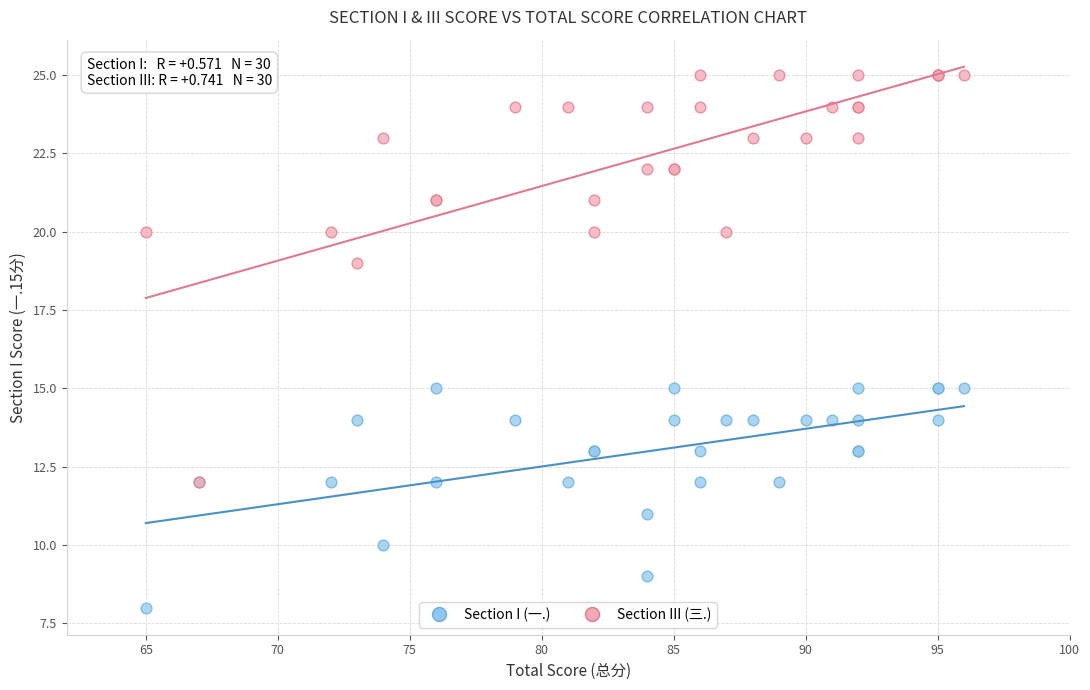

What are all the series names shown in the legend?

Section I (一.), Section III (三.)